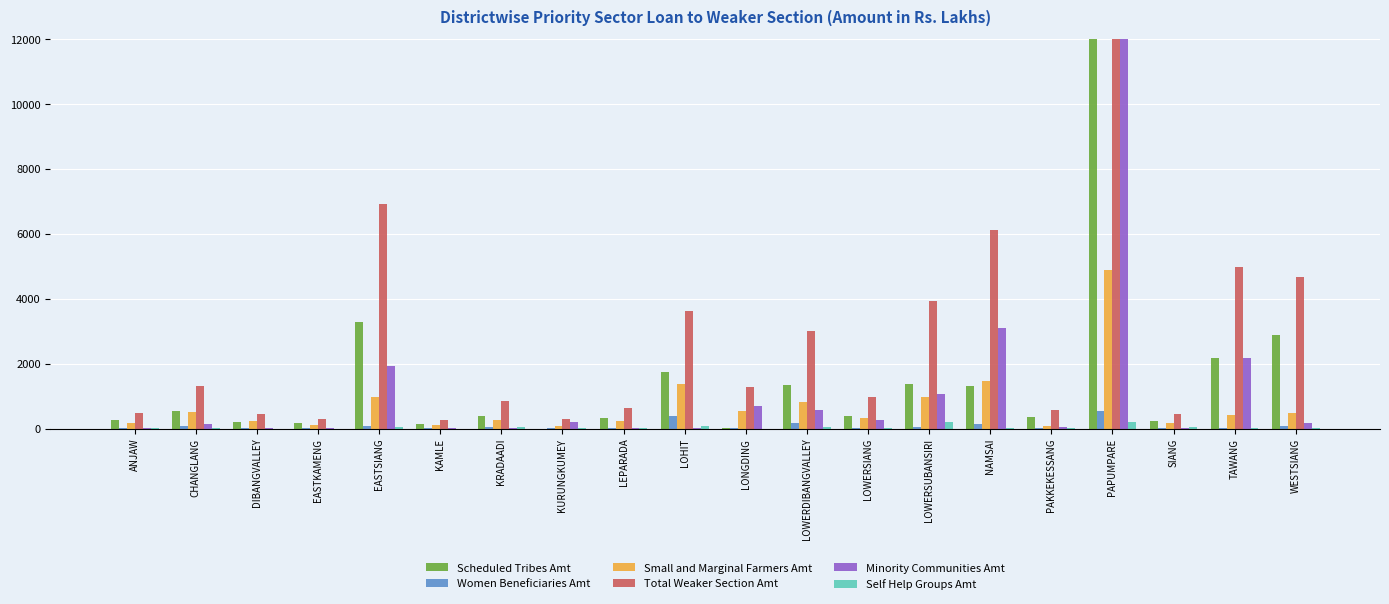

List the labels in order of Small and Marginal Farmers Amt value, smallest first.

KURUNGKUMEY, PAKKEKESSANG, EASTKAMENG, KAMLE, SIANG, ANJAW, DIBANGVALLEY, LEPARADA, KRADAADI, LOWERSIANG, TAWANG, WESTSIANG, CHANGLANG, LONGDING, LOWERDIBANGVALLEY, LOWERSUBANSIRI, EASTSIANG, LOHIT, NAMSAI, PAPUMPARE